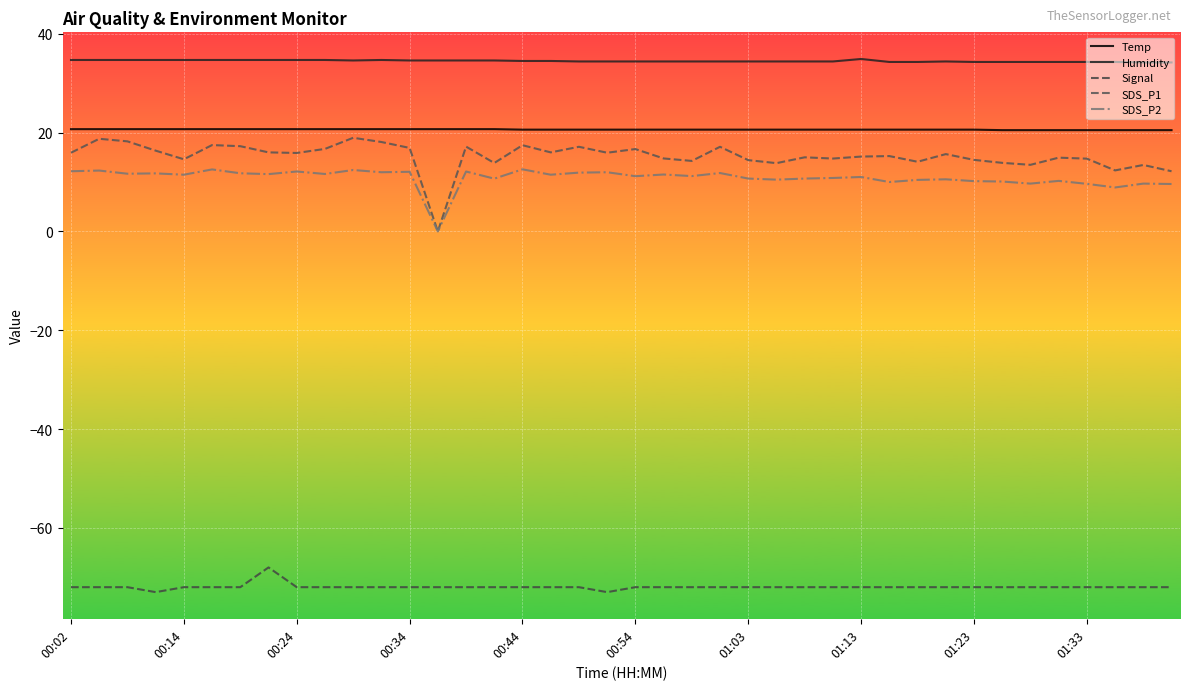

Does the chart display data point markers on the line(s)?

No